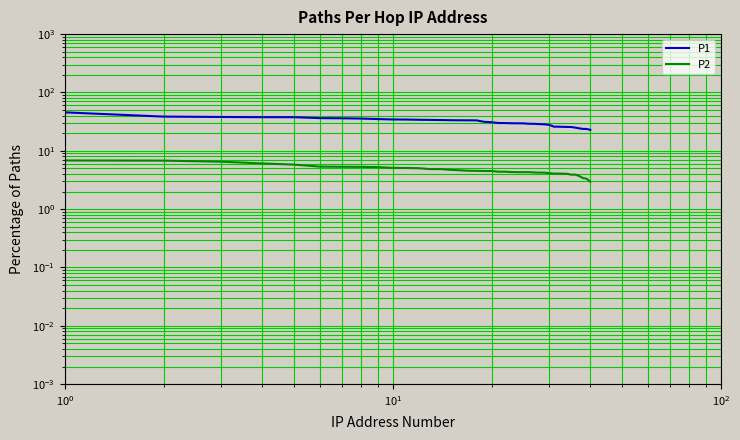

True or false: P2 and P1 intersect in this chart.

False